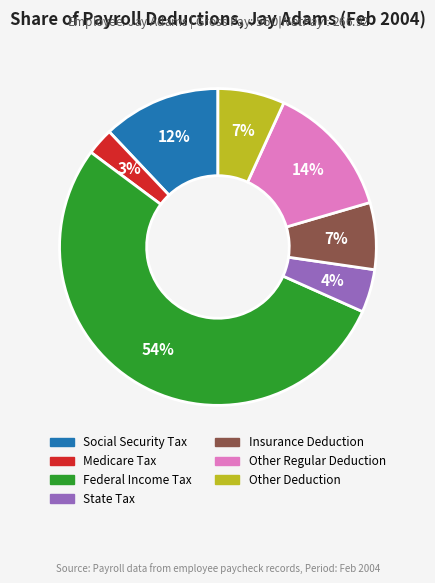

Which slice is the smallest?

Medicare Tax